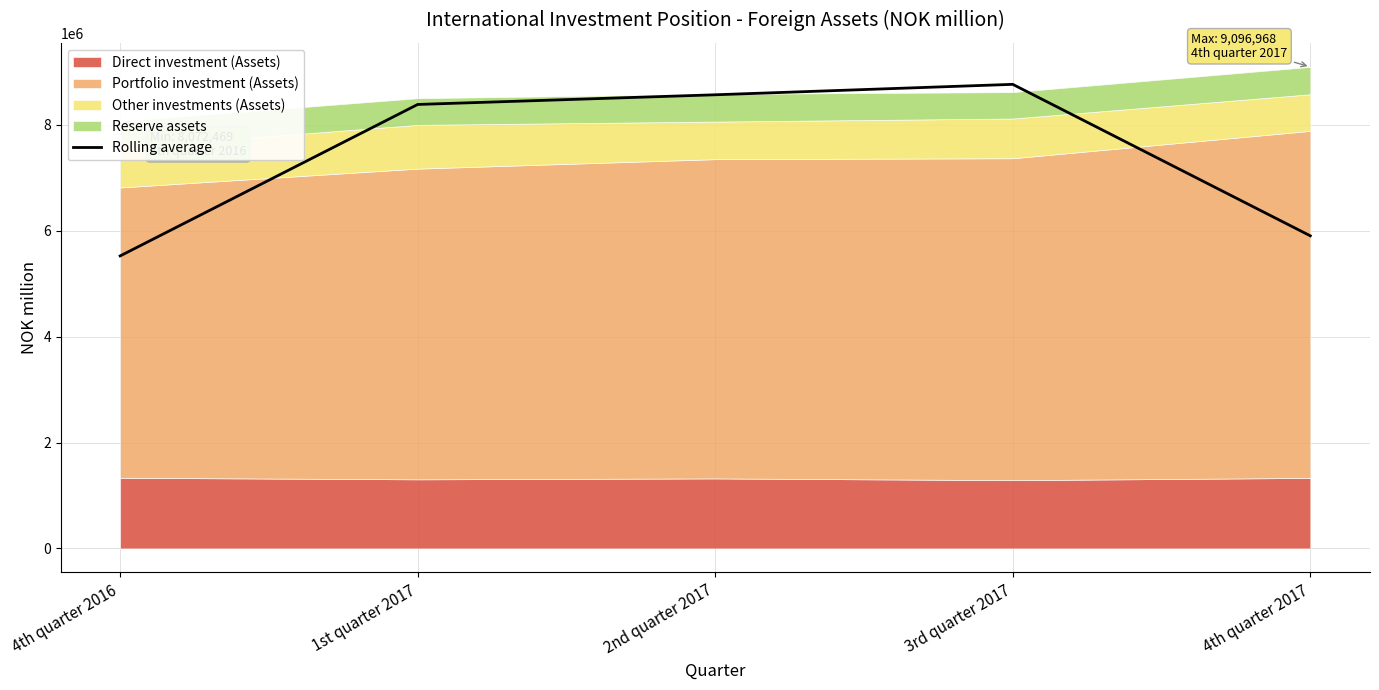

The chart shows a value of 8767422.7 at 3rd quarter 2017. True or false?

True